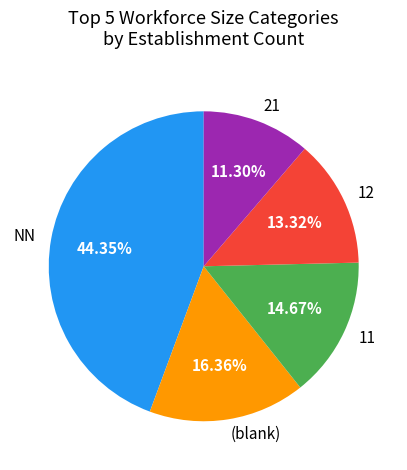

Is the sum of 11 and (blank) greater than half?

No